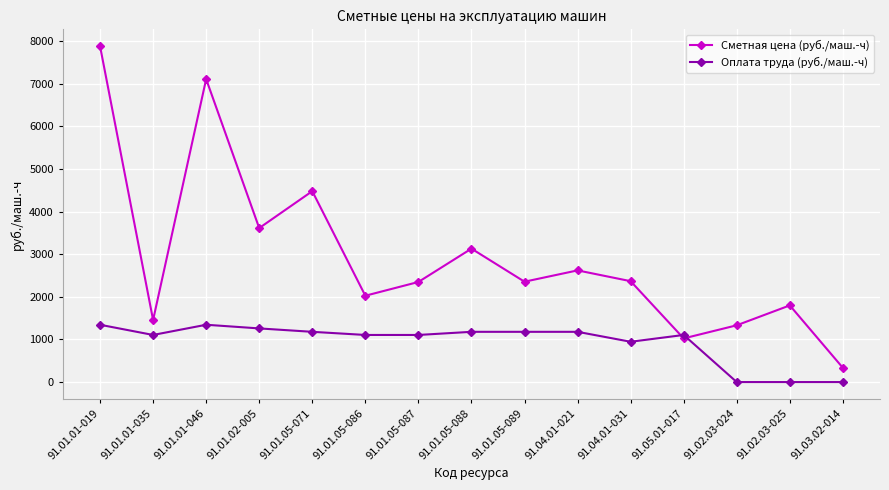

What position from the right is 91.01.05-088?

8